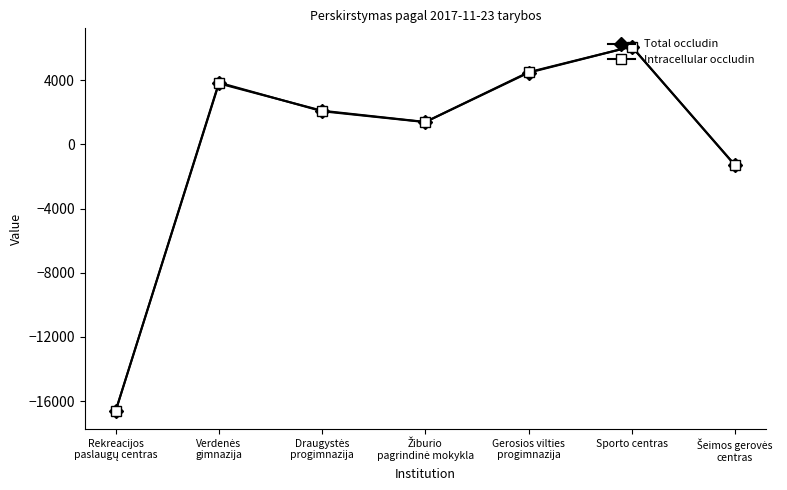

Which series has the widest spread of values?

Intracellular occludin